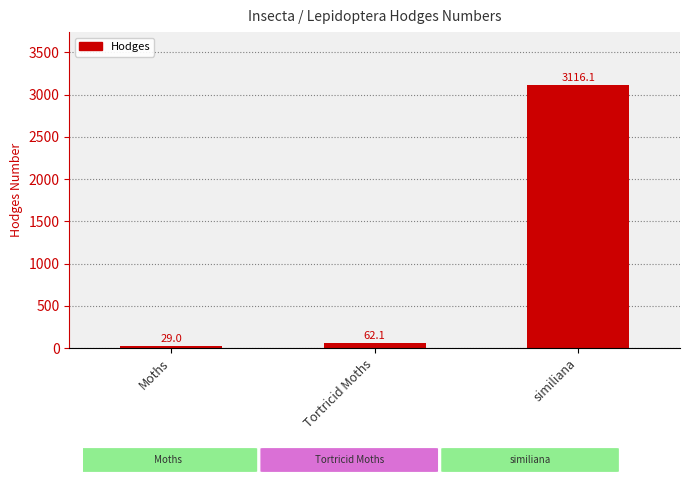

Are the bars horizontal?

No